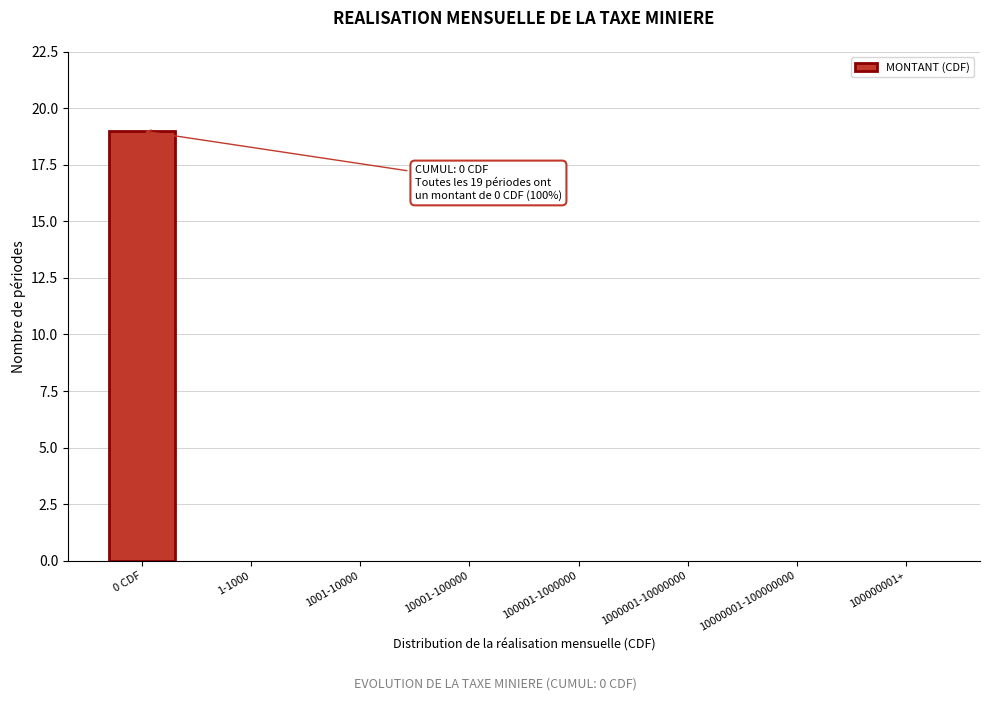

Reading right to left, what are all the values shown in this chart?

100000001+=0	10000001-100000000=0	1000001-10000000=0	100001-1000000=0	10001-100000=0	1001-10000=0	1-1000=0	0 CDF=19